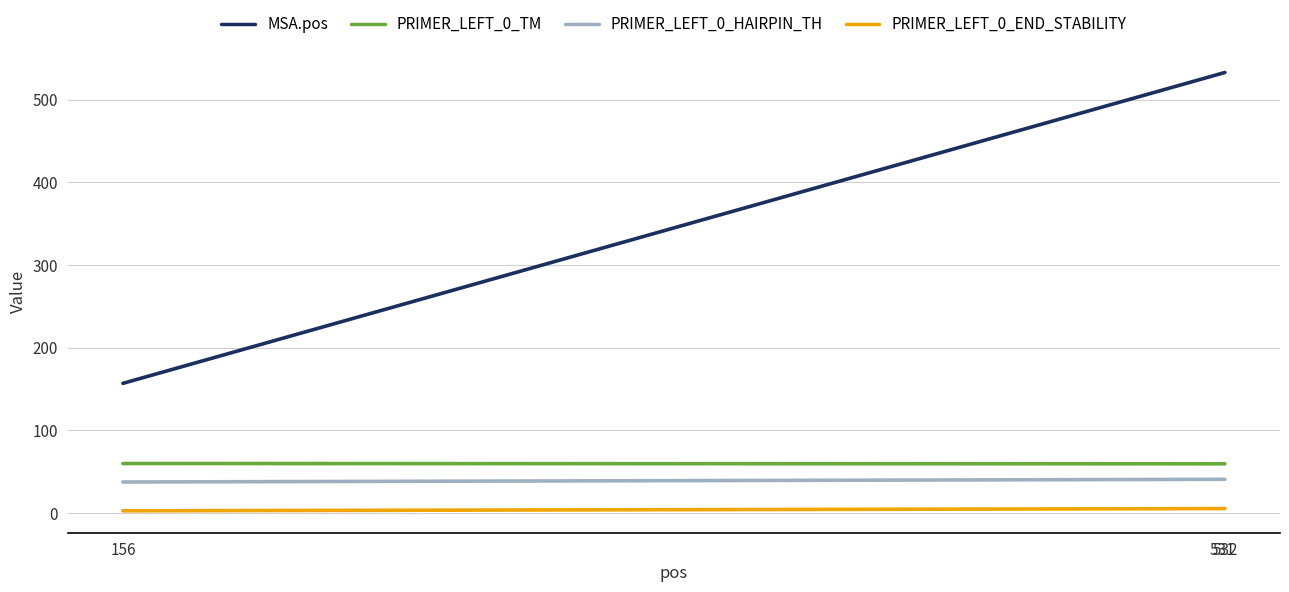

Is the value of PRIMER_LEFT_0_HAIRPIN_TH at 156 greater than the value of PRIMER_LEFT_0_TM at 531?

No